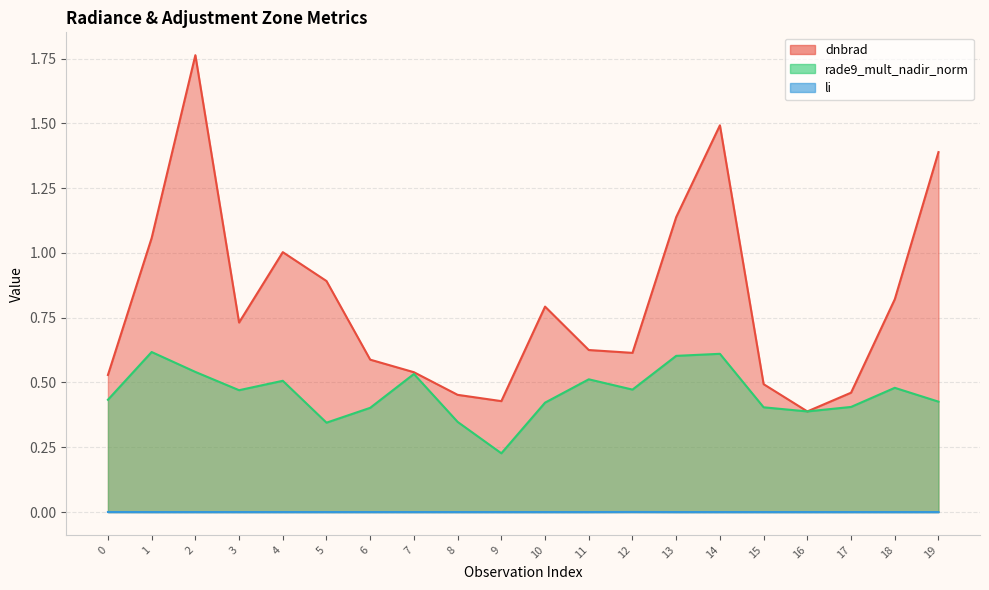

True or false: rade9_mult_nadir_norm and li intersect in this chart.

False